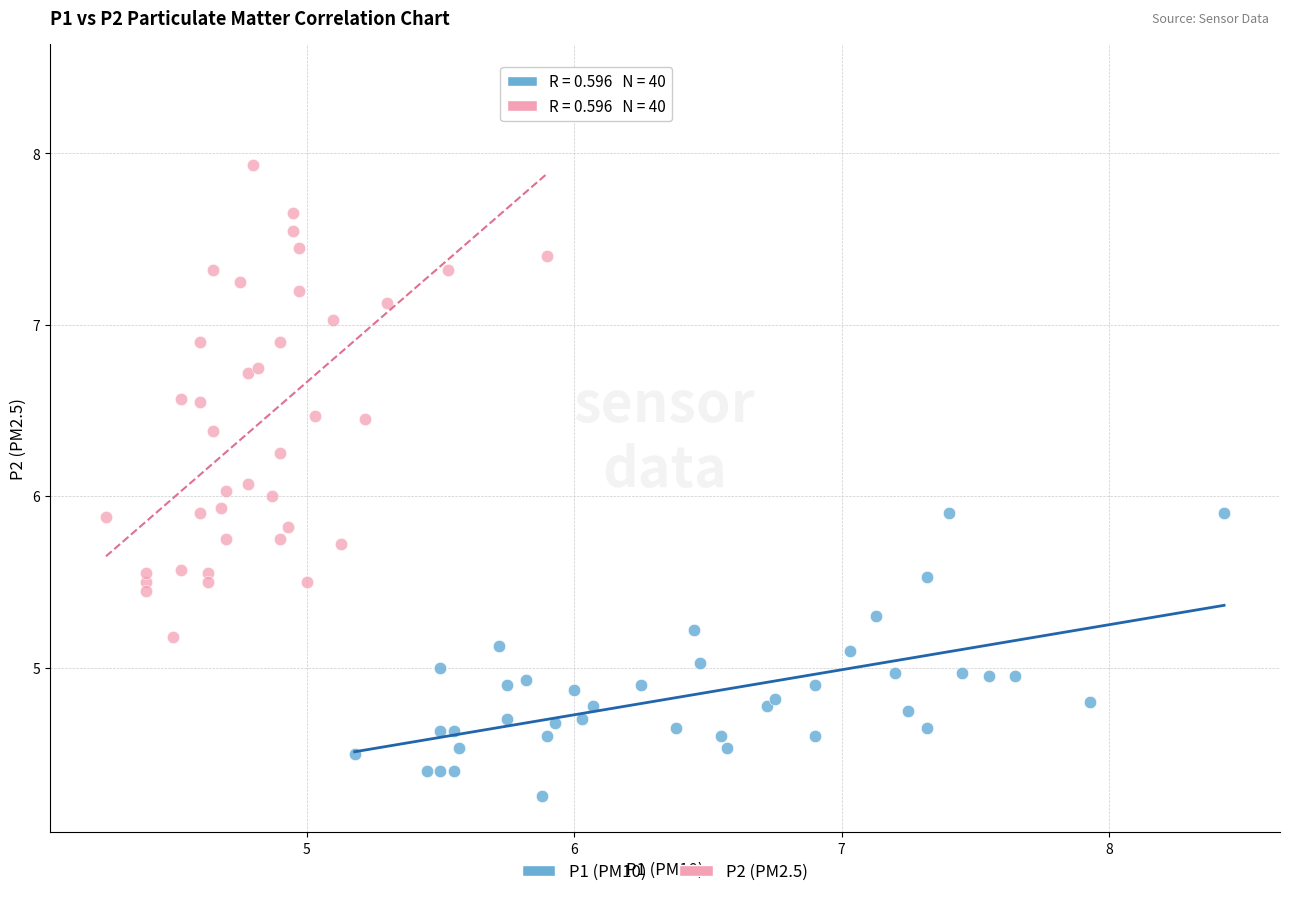

Which series reaches the maximum Y coordinate?

P2 (PM2.5)